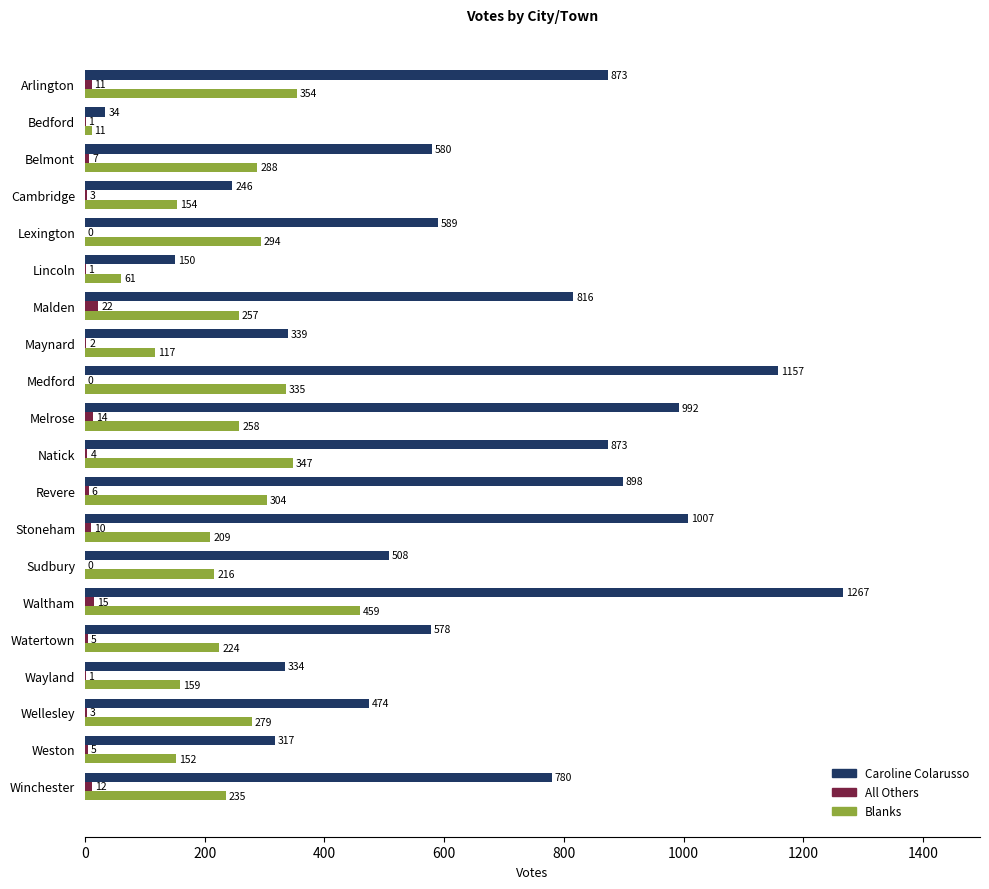

The value of Blanks at Bedford is 11. True or false?

True